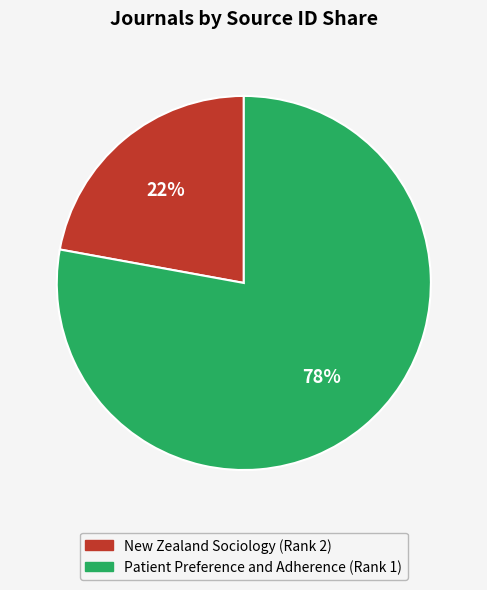

Is there any slice that represents more than half of the pie?

Yes